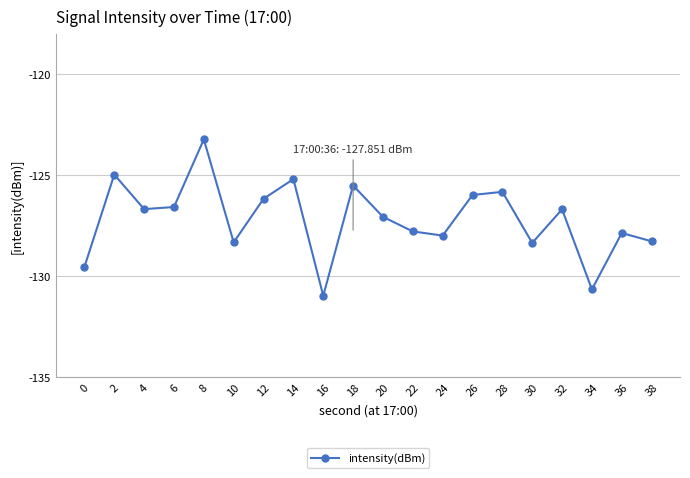

The value at 36 is -127.9. True or false?

True